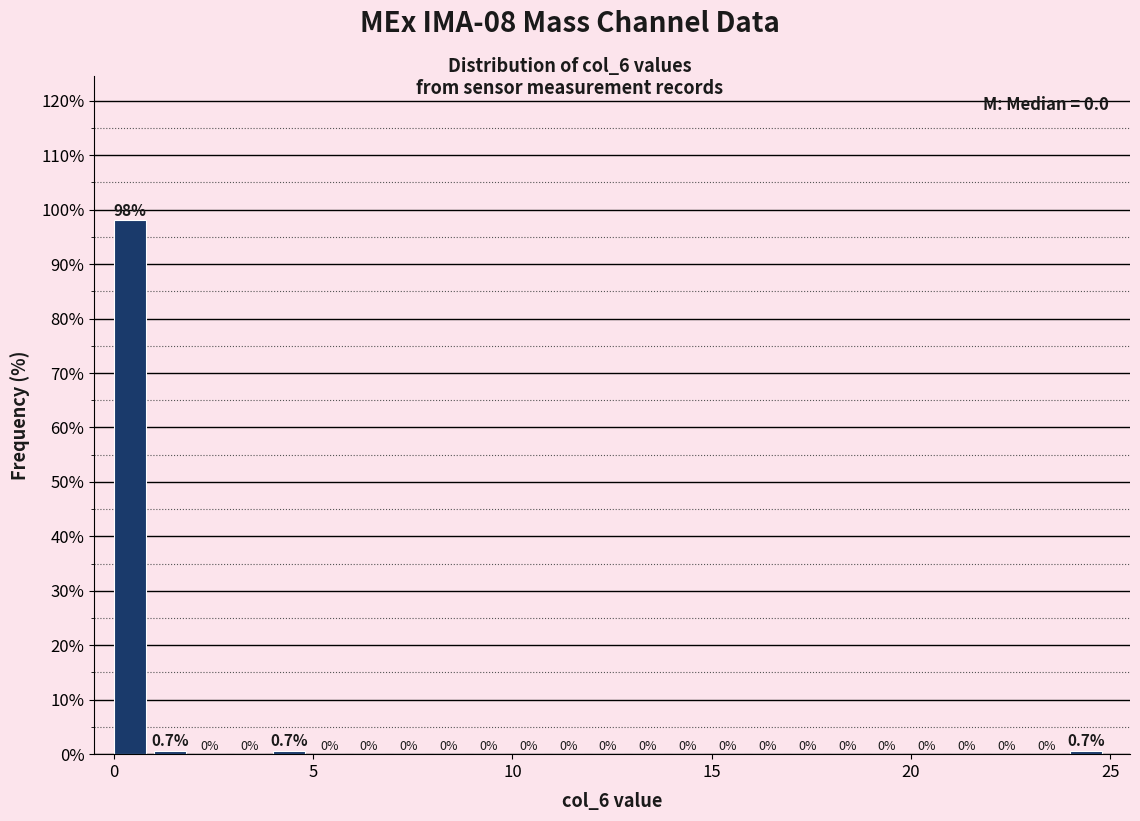

Around what value on the x-axis is the tallest bar? Give the approximate position of its centre, as read against the axis.

0.5